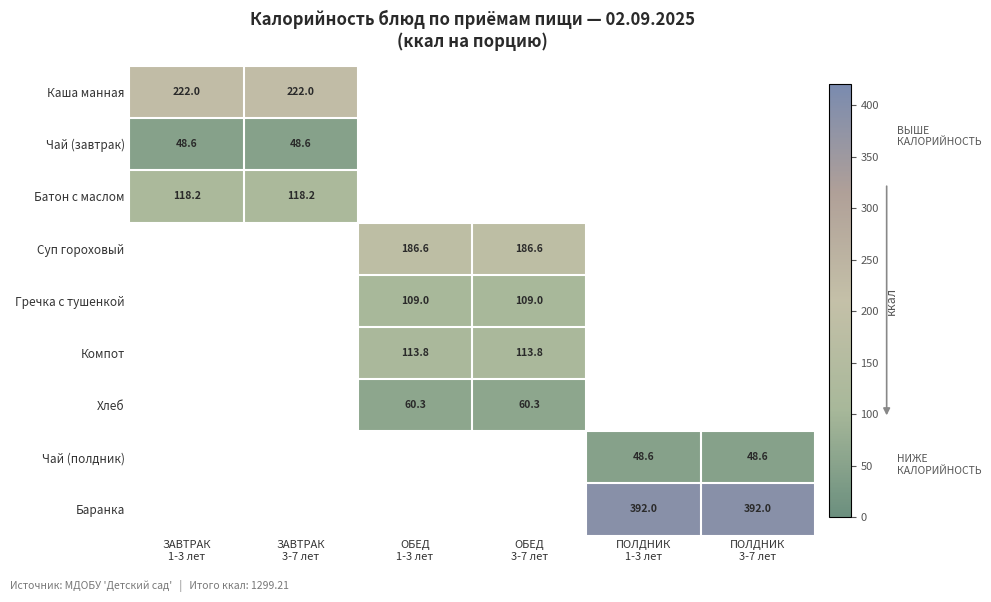

Which category has the lowest value across all series?

ЗАВТРАК
1-3 лет